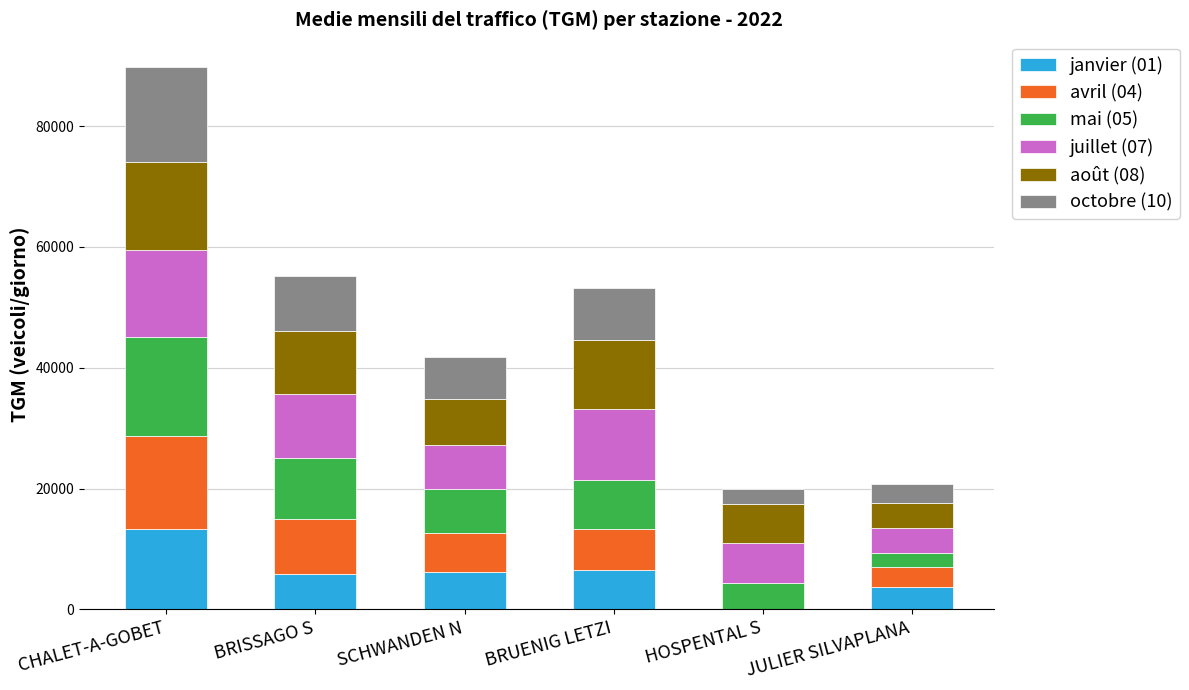

At which category is the sum across all series the highest?

CHALET-A-GOBET